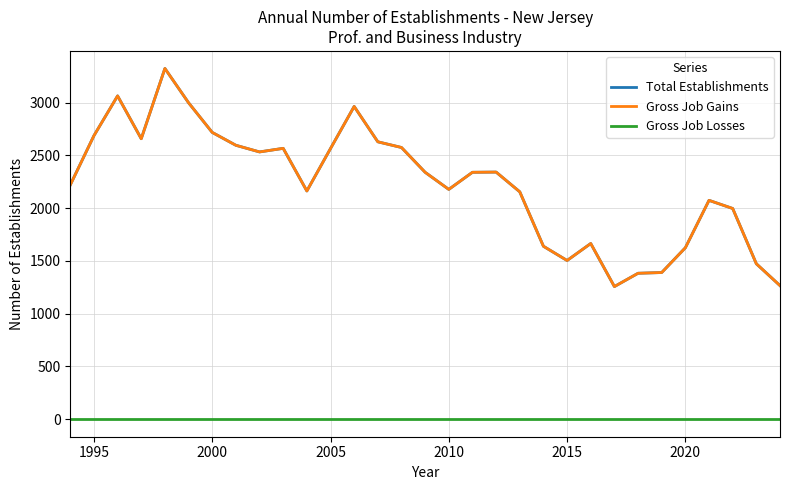

Is this an area chart (filled region under the line)?

No